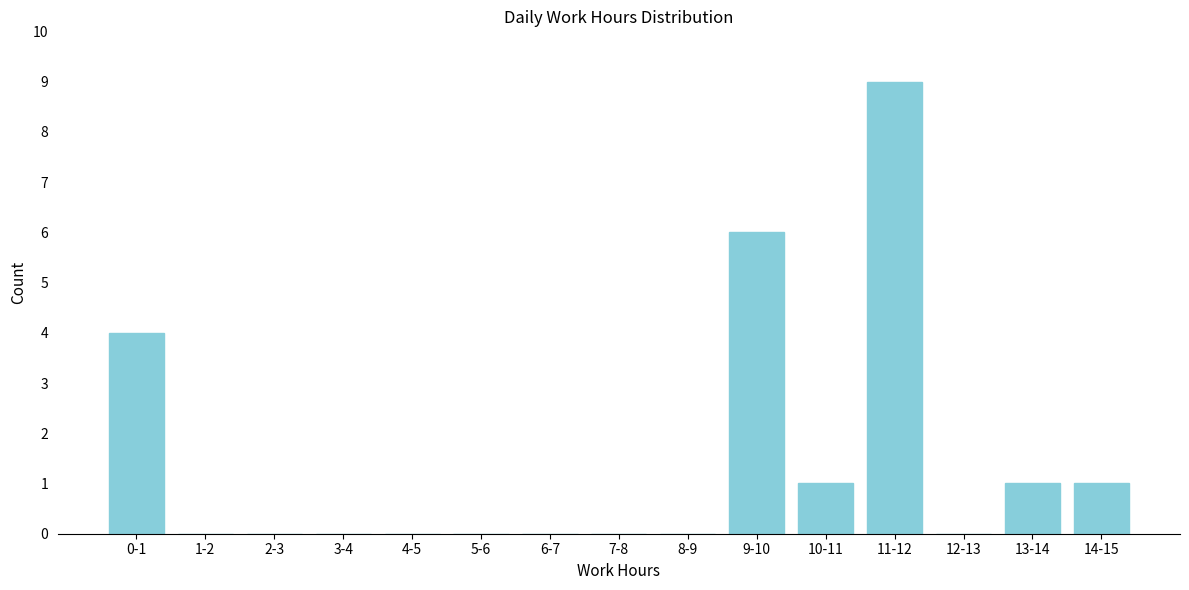

Reading right to left, transcribe all the data shown in this chart.

14-15=1	13-14=1	12-13=0	11-12=9	10-11=1	9-10=6	8-9=0	7-8=0	6-7=0	5-6=0	4-5=0	3-4=0	2-3=0	1-2=0	0-1=4